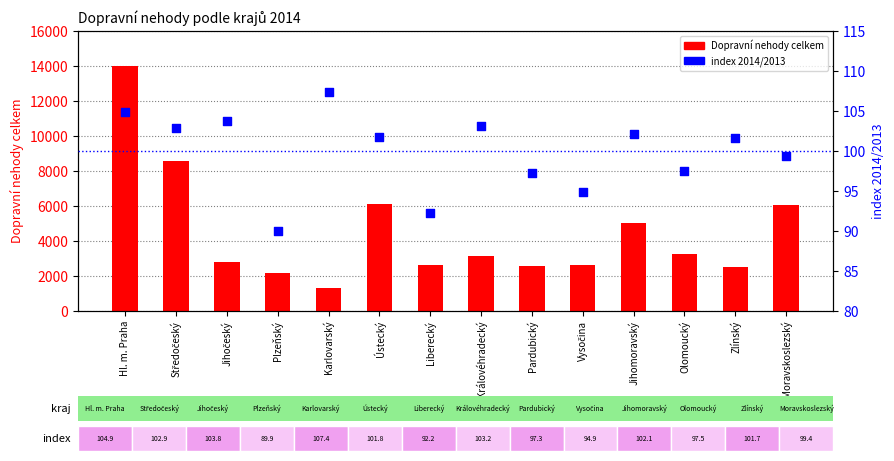

Is the value of index 2014/2013 at Středočeský greater than the value of Dopravní nehody celkem at Jihočeský?

No